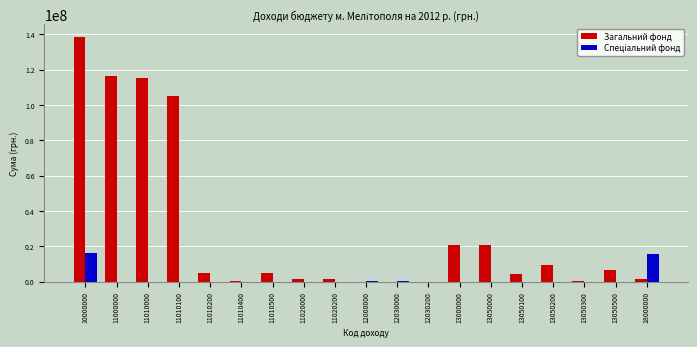

The Загальний фонд series shows 0 at 12030000. True or false?

True